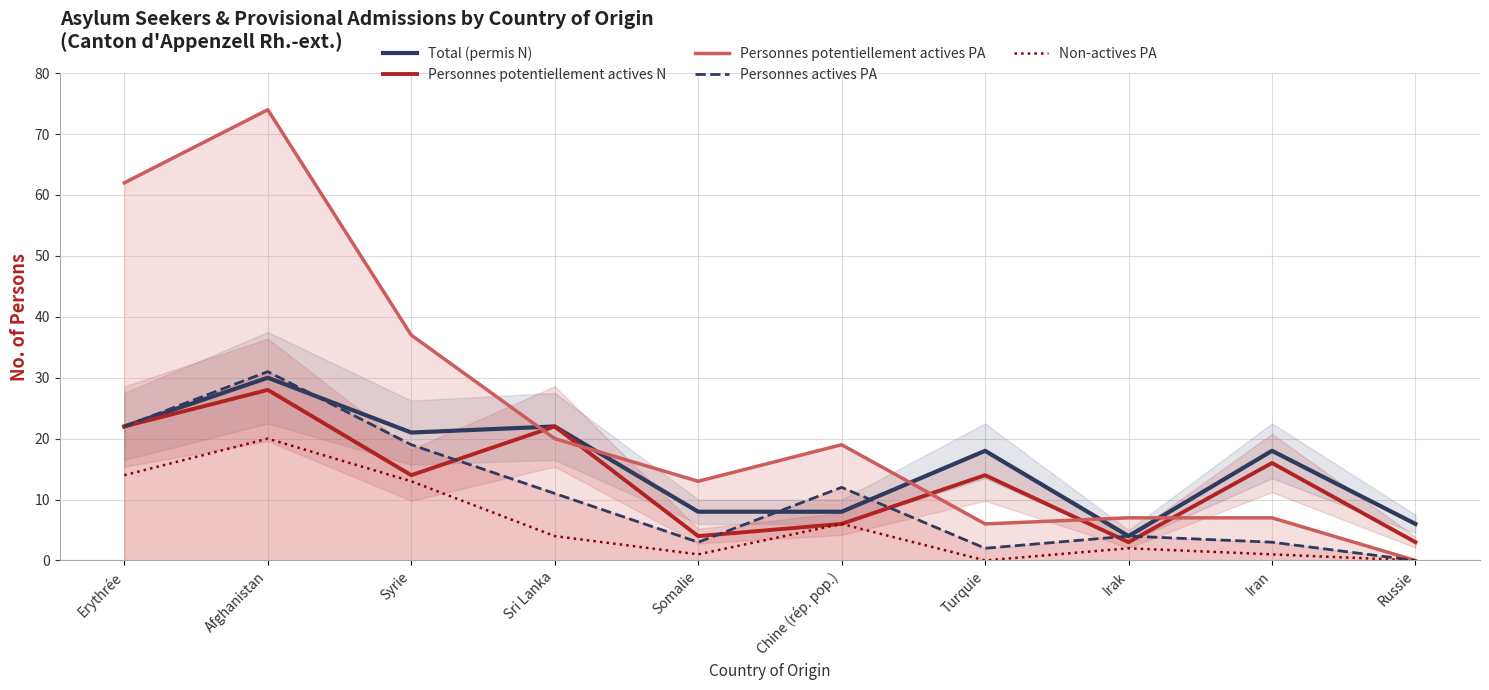

At which category is the sum across all series the highest?

Afghanistan